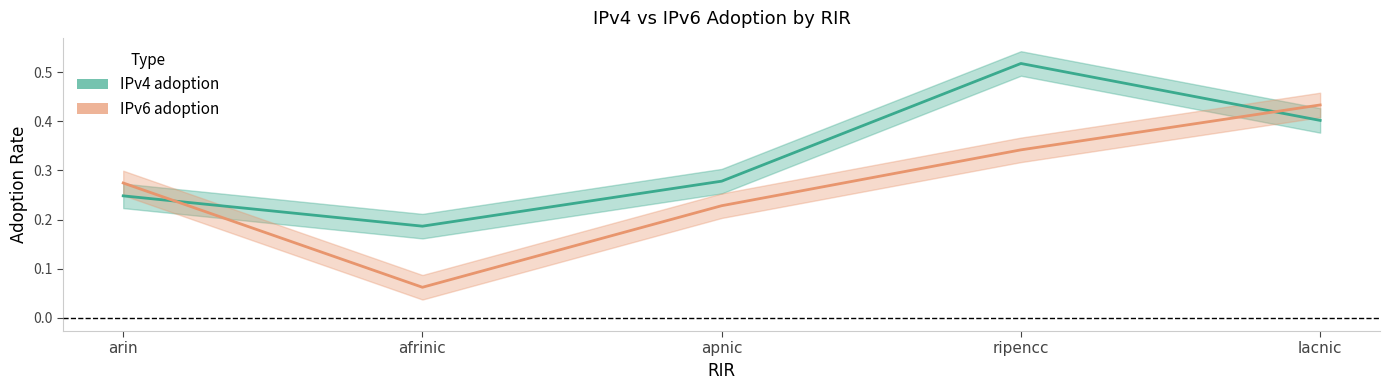

Rank the series at ripencc from highest to lowest value.

IPv4 adoption, IPv6 adoption